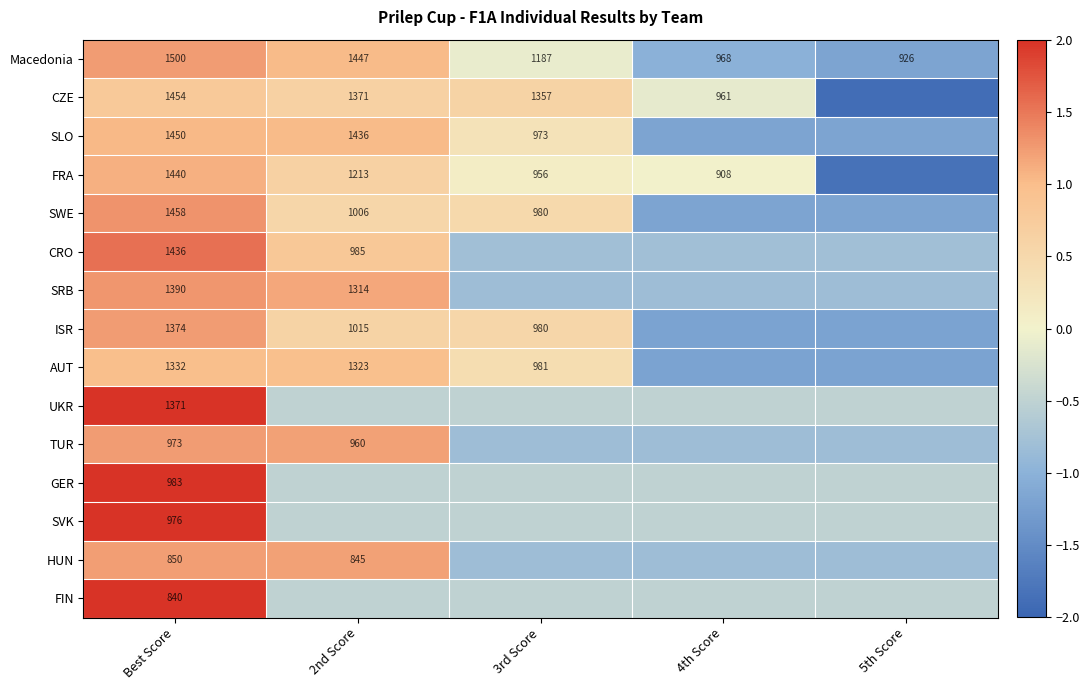

How many negative values does the SLO series have?

2